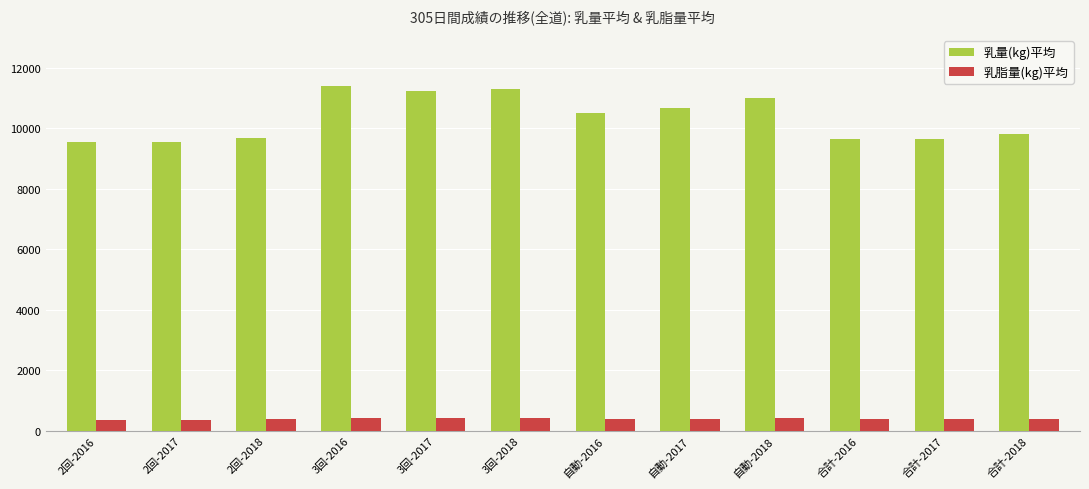

What is the label of the 12th bar from the right?

2回-2016